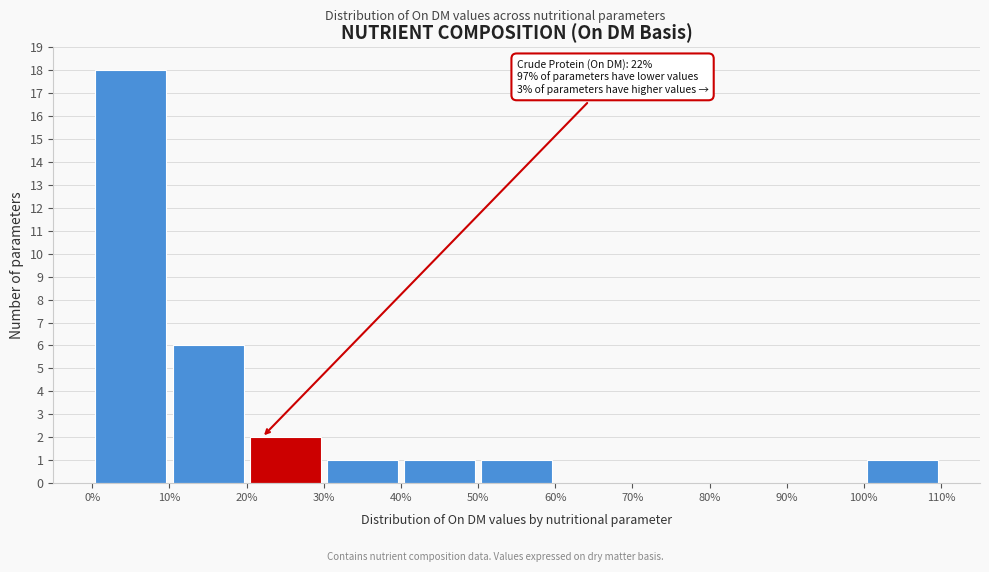

Over which range of the x-axis is the bar tallest?

0% to 10%